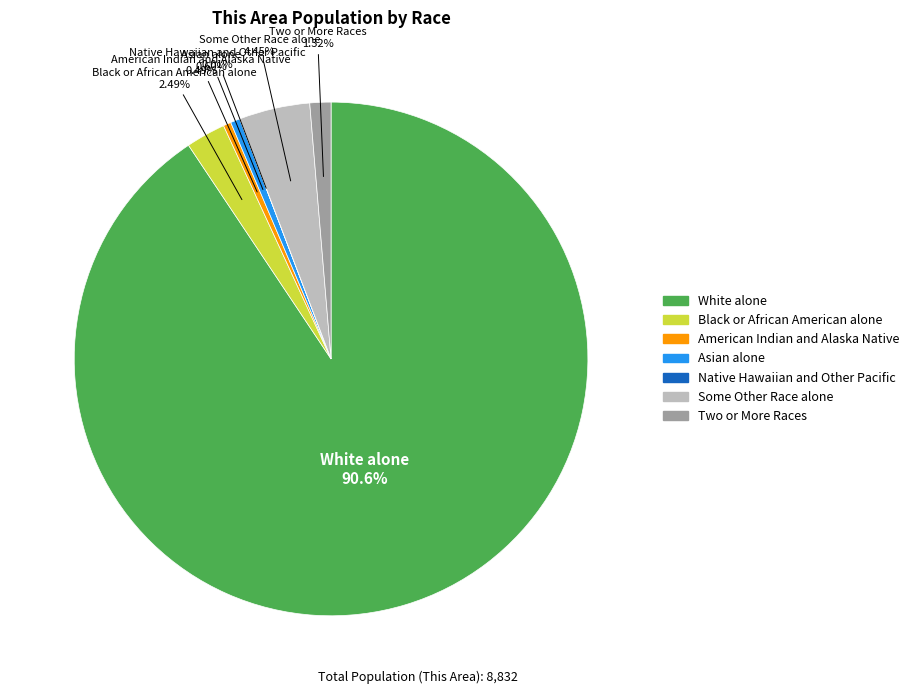

Approximately how many times larger is the value at Some Other Race alone compared to American Indian and Alaska Native?

9.1